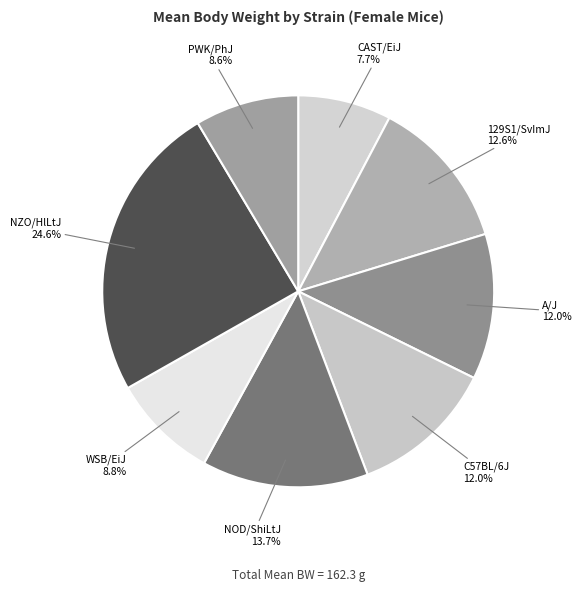

Is it true that WSB/EiJ is 9% of the pie?

True